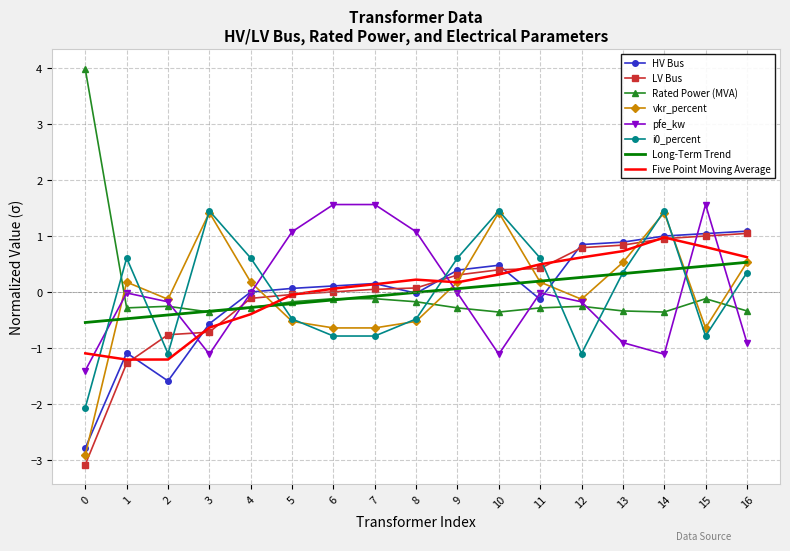

After their last crossing, which series has the higher values: LV Bus or Long-Term Trend?

LV Bus